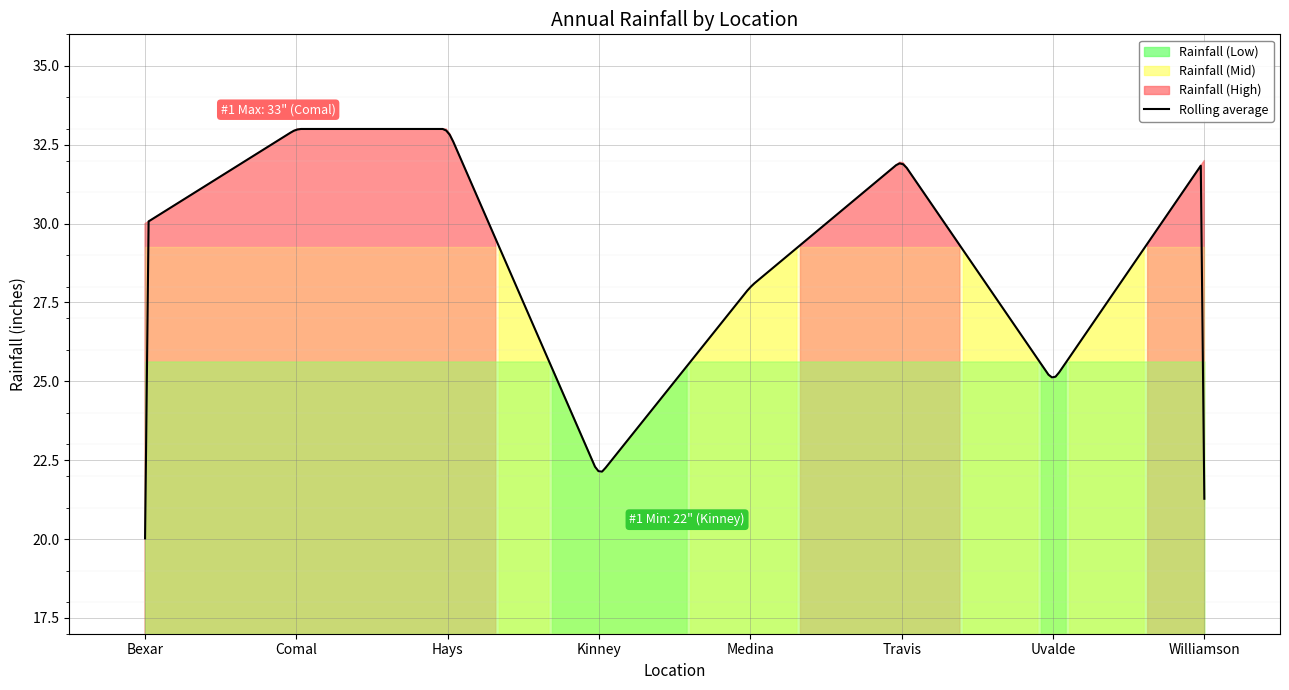

Does the chart display data point markers on the line(s)?

No